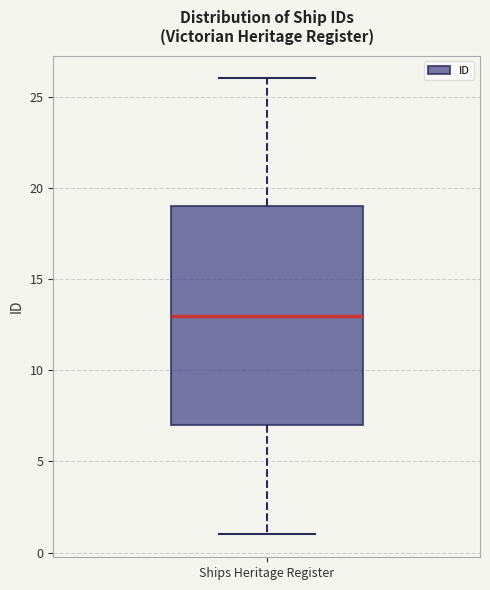

Transcribe this box plot: give where the median line is, the range the box spans, and where the two whiskers end, as read against the y-axis. The values are not printed on the chart, so give them approximately, as read against the axis.

median 13, box 7 to 19, whiskers 1 to 26